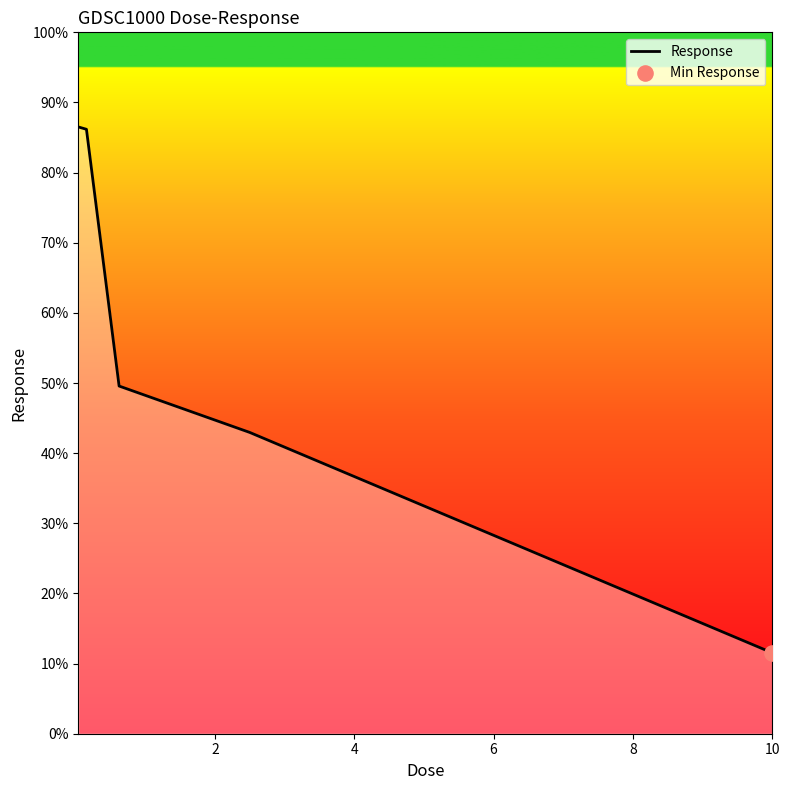

What is the minimum value shown in the chart?

11.5